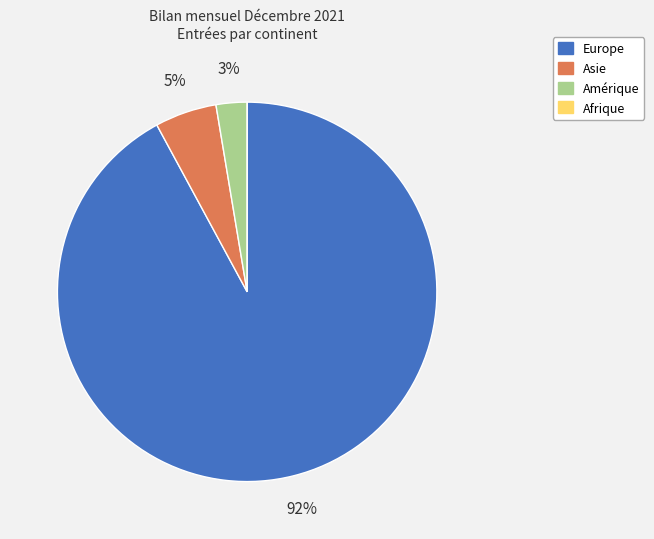

Do Europe and Asie together represent more than half of the pie?

Yes